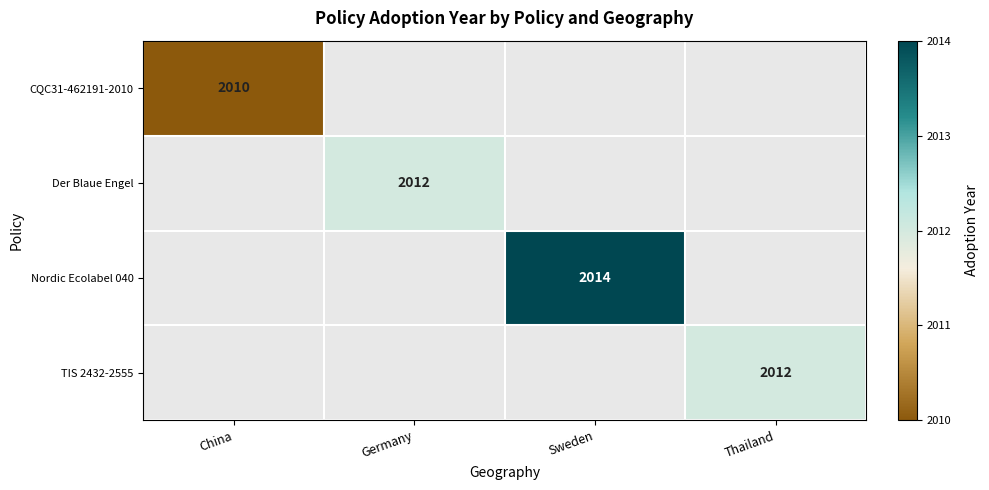

How many distinct data groups are displayed?

4